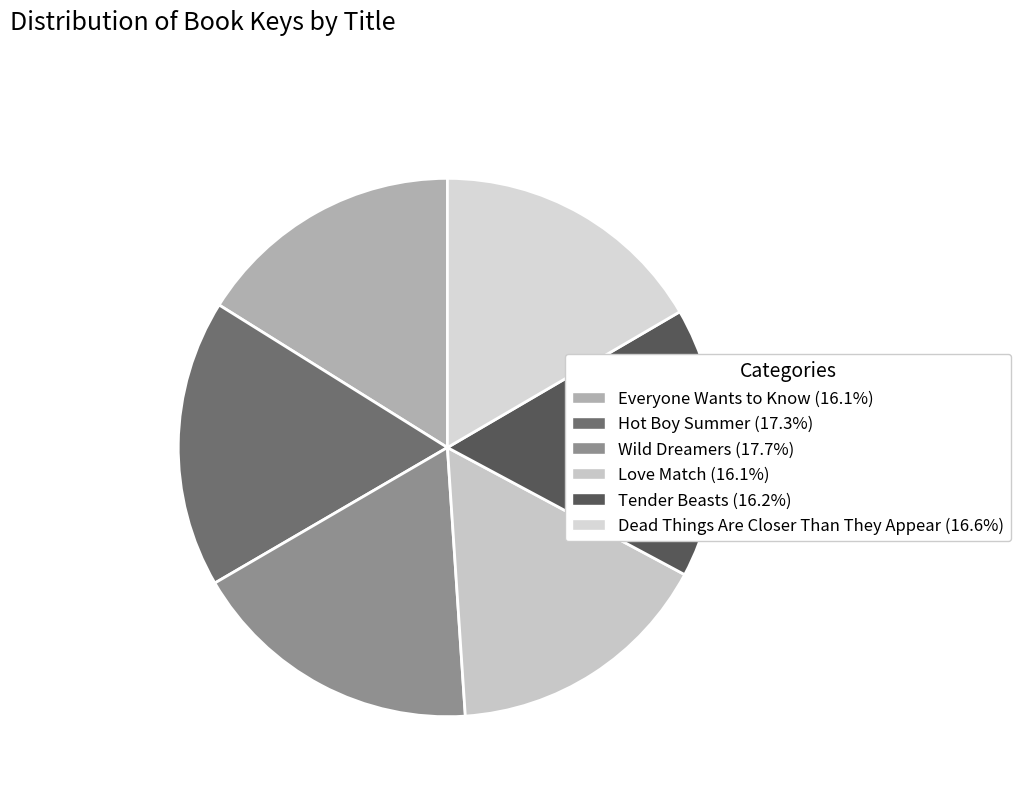

How many slices are in this pie chart?

6